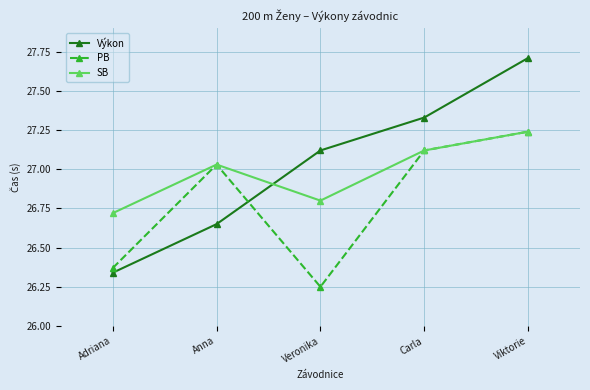

Which category has the lowest value in the PB series?

Veronika